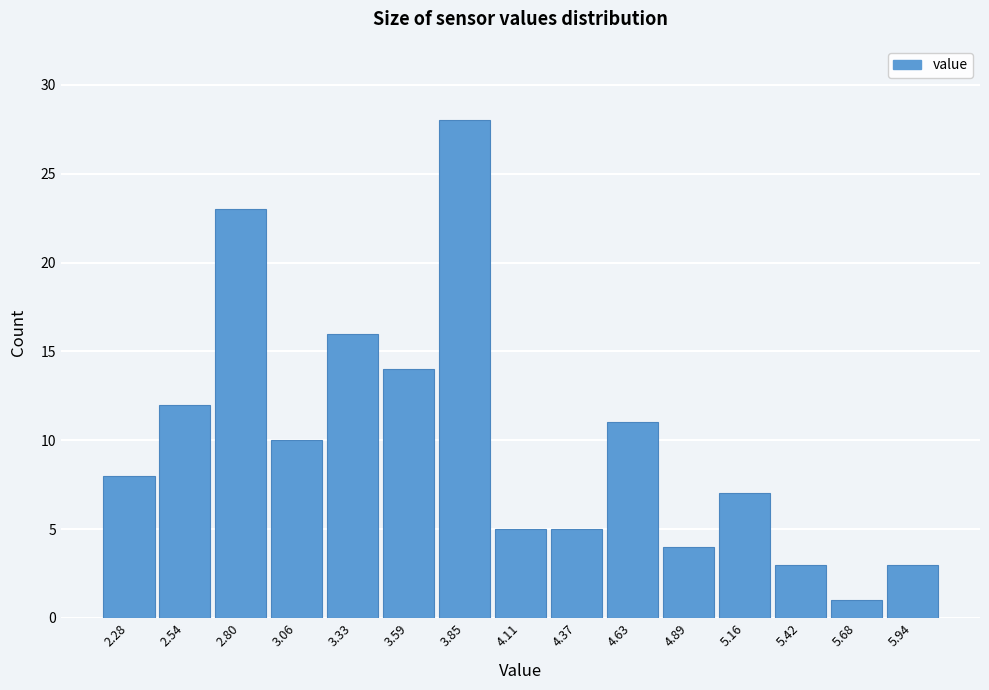

Reading left to right, list every bar in this chart as the range it spans on the x-axis followed by its height. Neither the bar edges nor the heights are printed on the chart, so give them approximately, as read against the axes.

2.15 to 2.40: 8
2.40 to 2.65: 12
2.65 to 2.95: 23
2.95 to 3.20: 10
3.20 to 3.45: 16
3.45 to 3.70: 14
3.70 to 4.00: 28
4.00 to 4.25: 5
4.25 to 4.50: 5
4.50 to 4.75: 11
4.75 to 5.00: 4
5.00 to 5.30: 7
5.30 to 5.55: 3
5.55 to 5.80: 1
5.80 to 6.05: 3